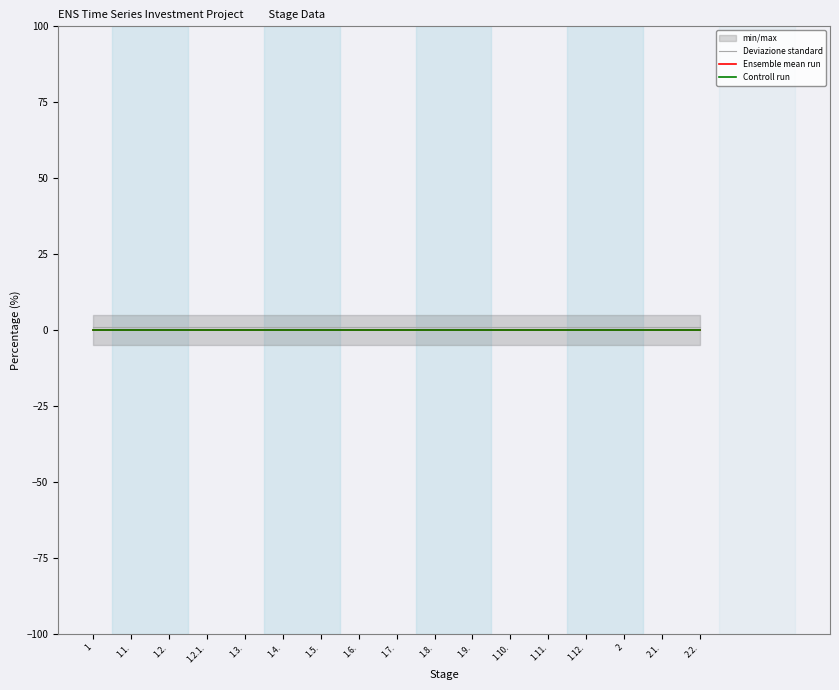

At 1.9., list the series in order from smallest to largest.

Ensemble mean run, Controll run, Deviazione standard